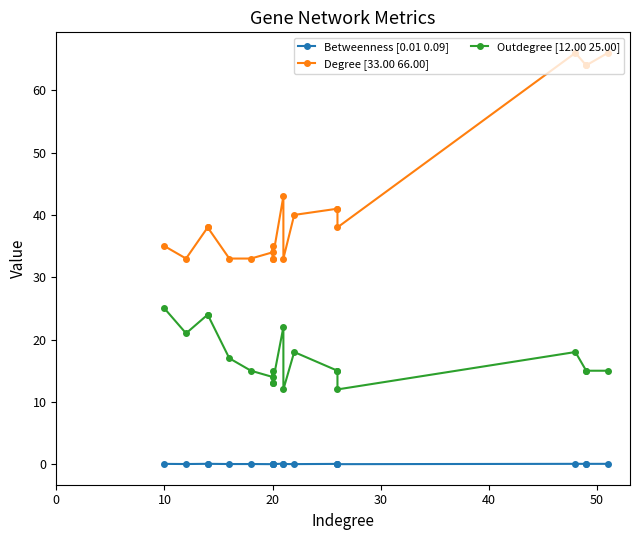

Reading left to right, transcribe all the data shown in this chart.

Betweenness [0.01 0.09]: 0.1	0.0	0.1	0.1	0.0	0.0	0.0	0.0	0.0	0.0	0.1	0.0	0.0	0.0	0.0	0.0	0.1	0.1	0.1	0.1
Degree [33.00 66.00]: 35.0	33.0	38.0	38.0	33.0	33.0	34.0	35.0	33.0	33.0	43.0	33.0	40.0	41.0	41.0	38.0	66.0	64.0	64.0	66.0
Outdegree [12.00 25.00]: 25.0	21.0	24.0	24.0	17.0	15.0	14.0	15.0	13.0	13.0	22.0	12.0	18.0	15.0	15.0	12.0	18.0	15.0	15.0	15.0